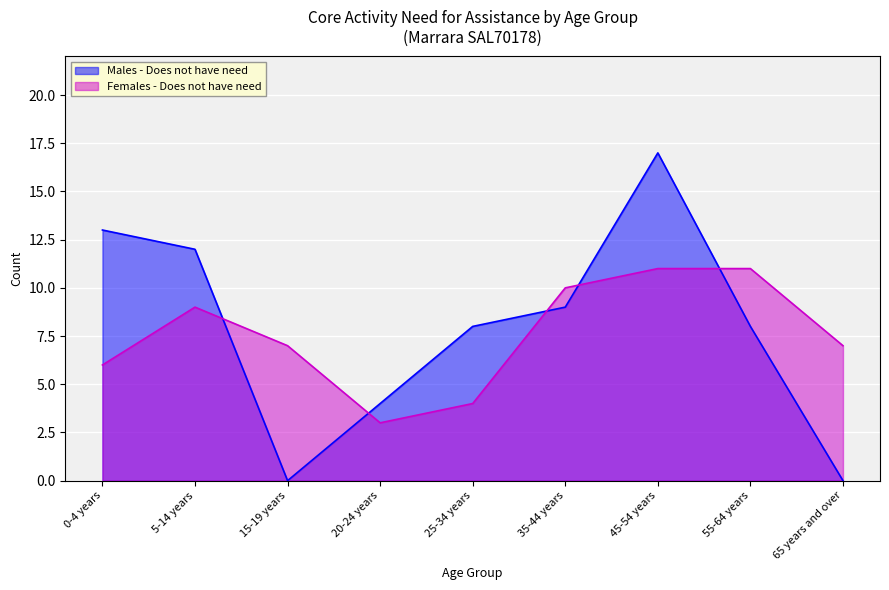

Which series has the widest spread of values?

Males - Does not have need